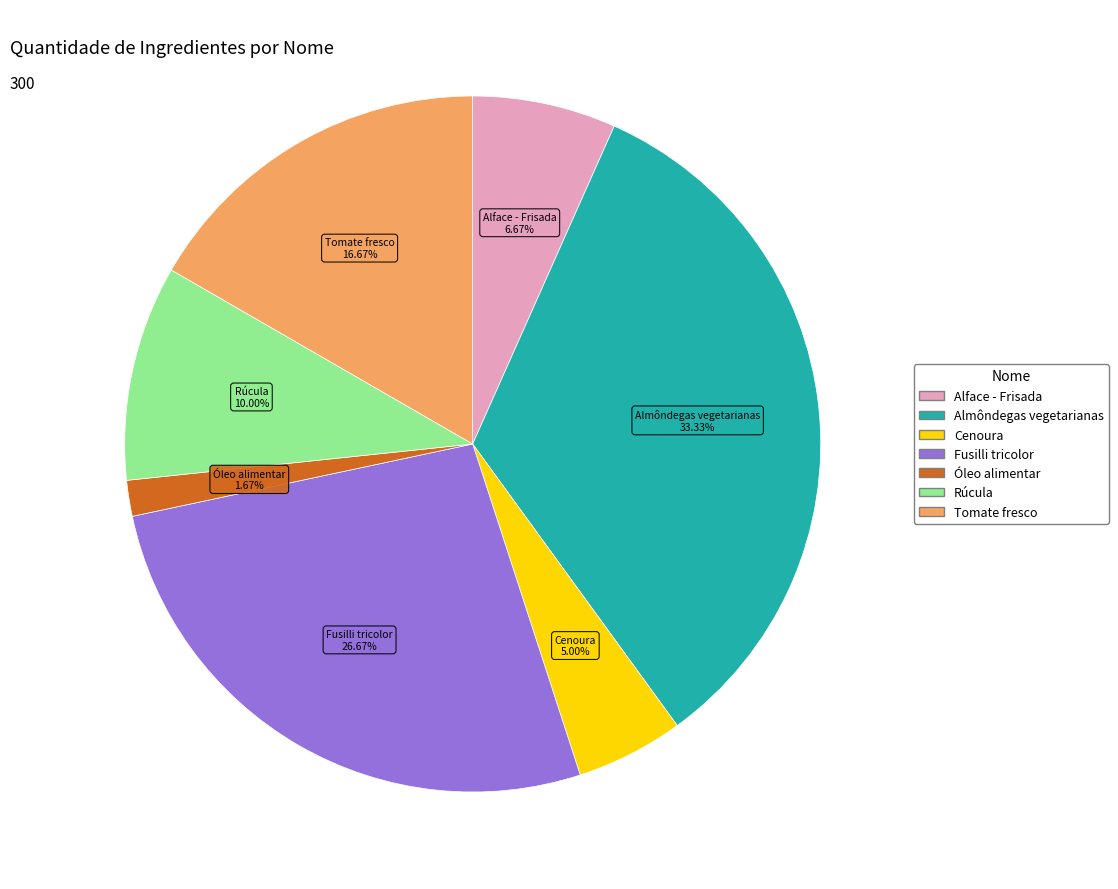

To the nearest percent, what is the combined percentage of Óleo alimentar and Tomate fresco?

18%